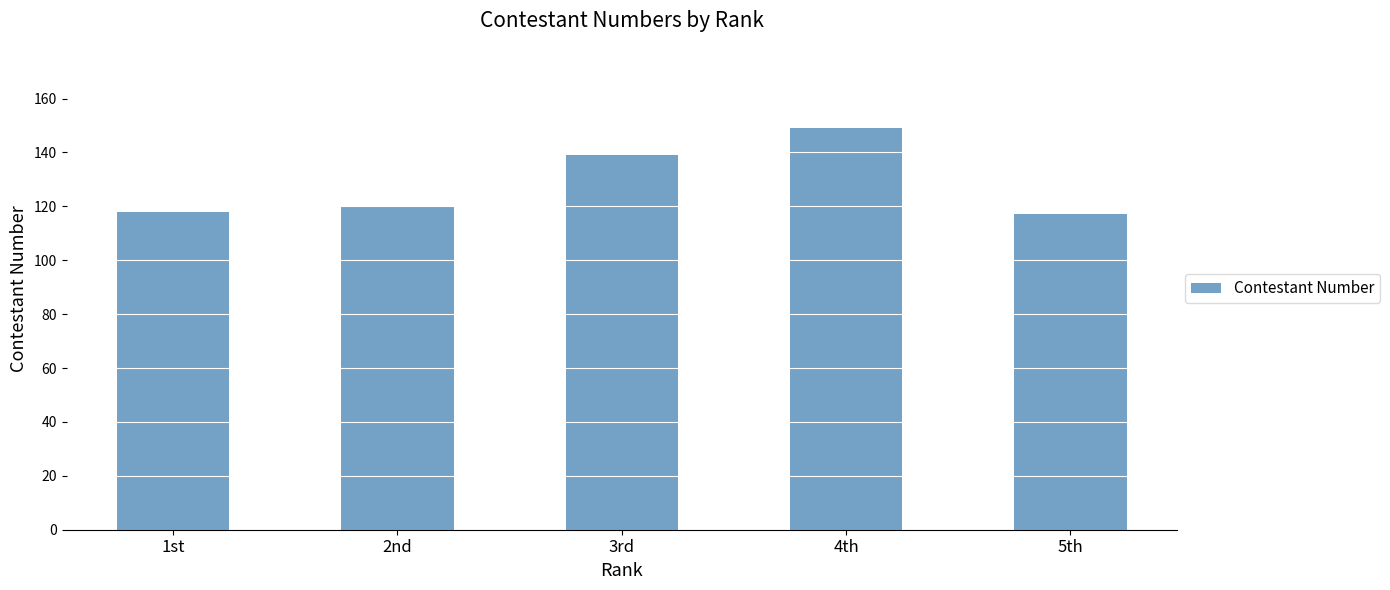

What value does the data have at 5th?

117